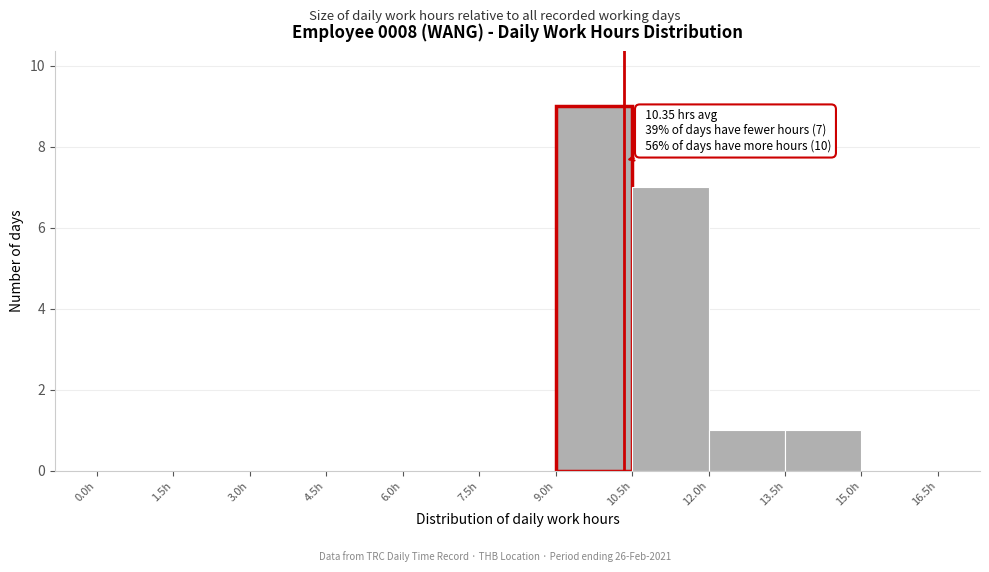

Over which range of the x-axis is the bar tallest?

9.0 to 10.5